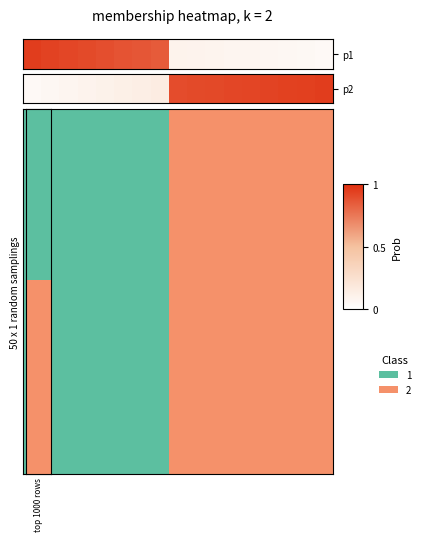

The chart shows a value of 3 at 10. True or false?

False